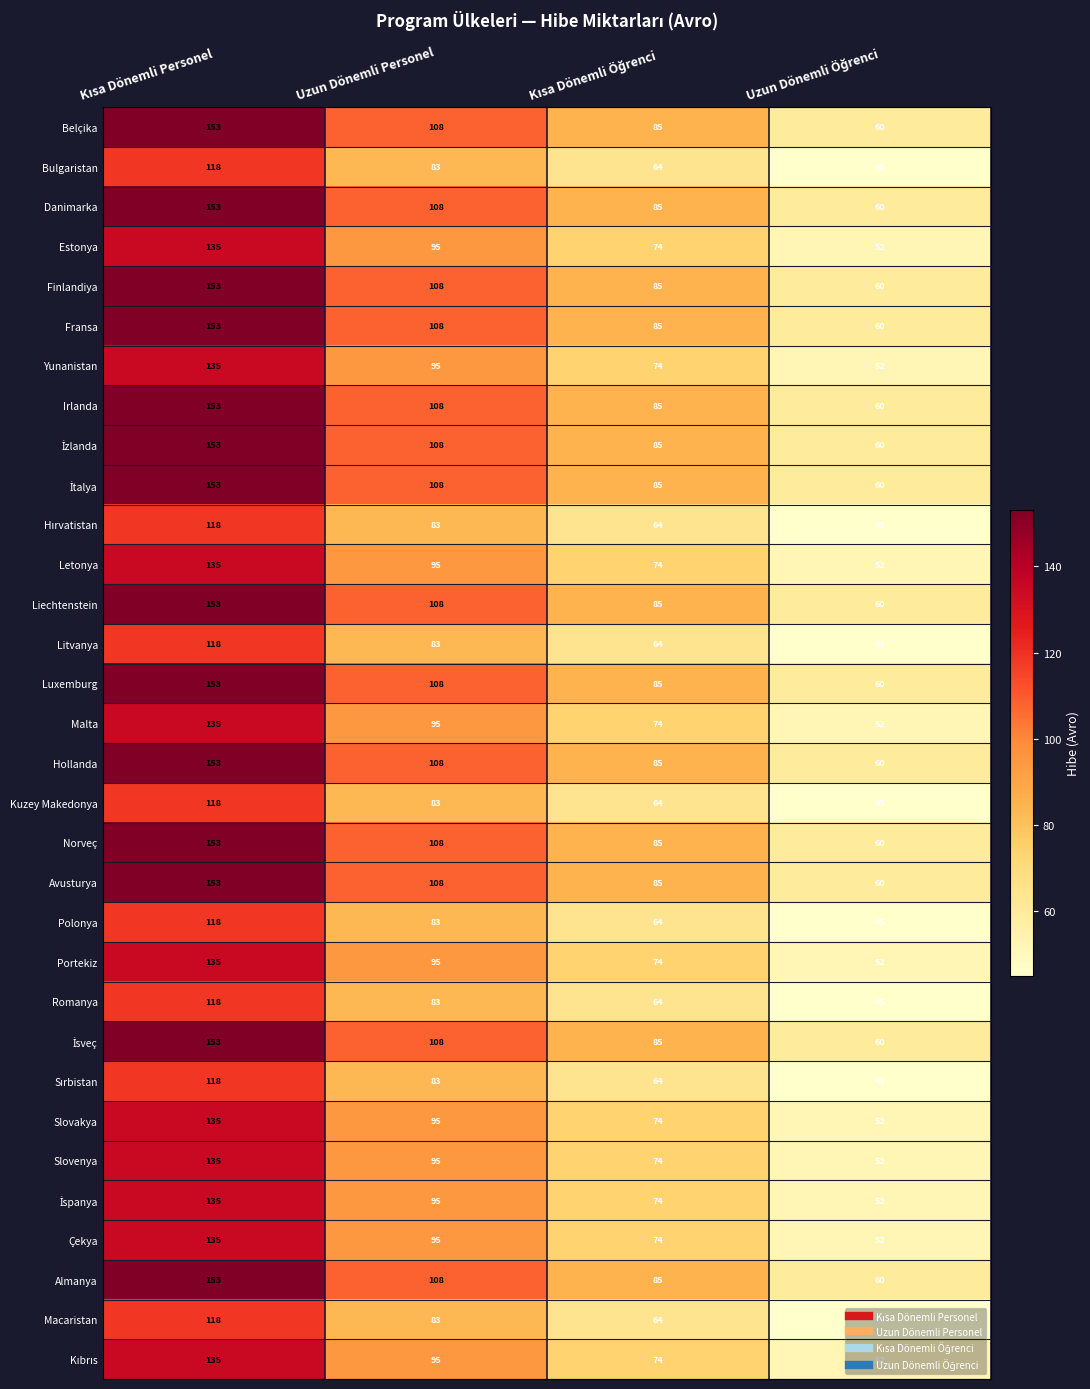

At which label is Almanya closest to 106?

Uzun Dönemli Personel